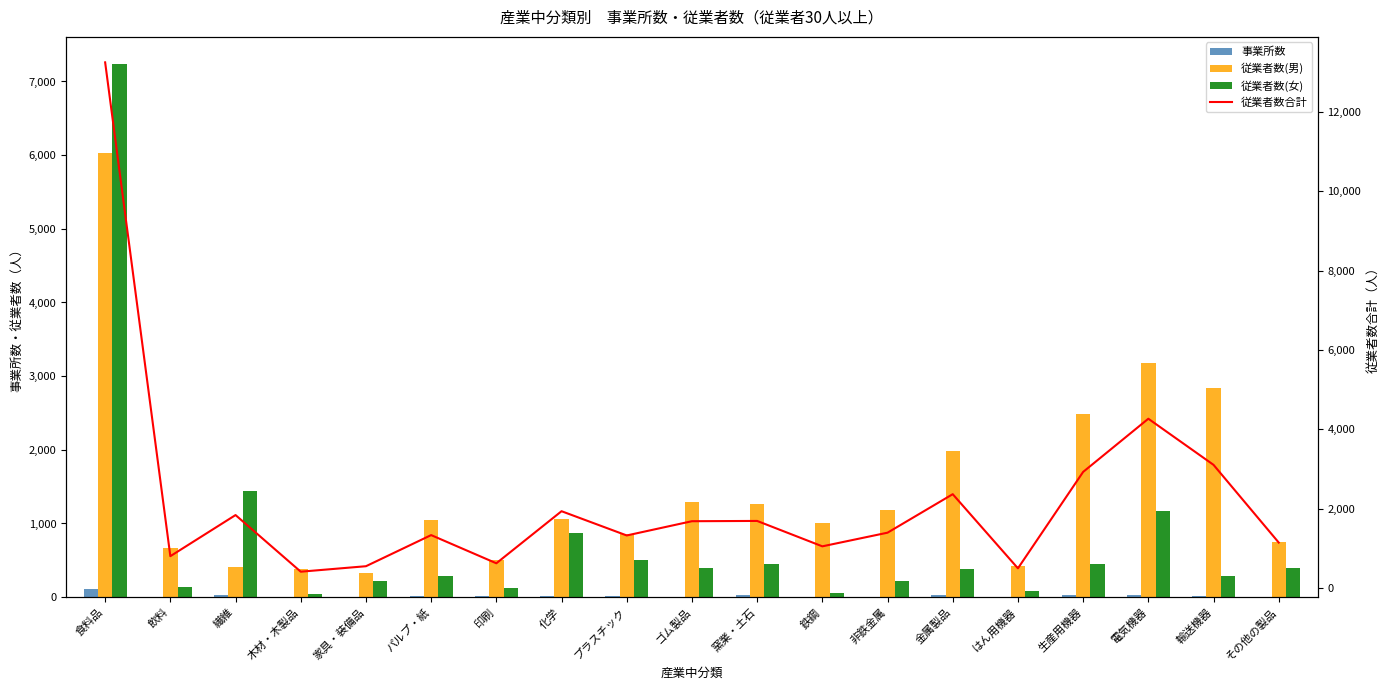

What position from the right is 繊維?

17